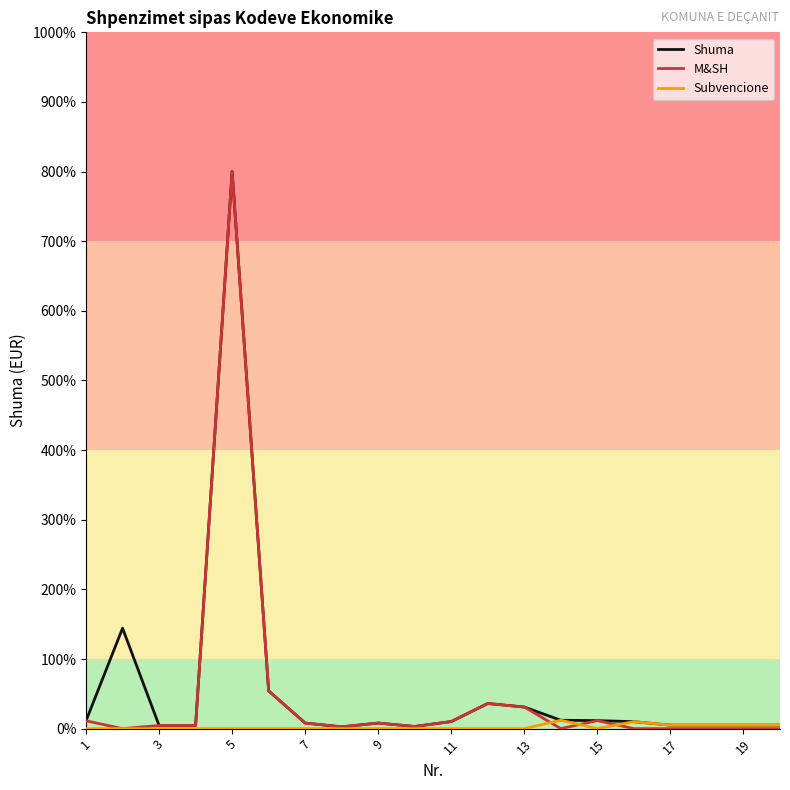

Is this an area chart (filled region under the line)?

No